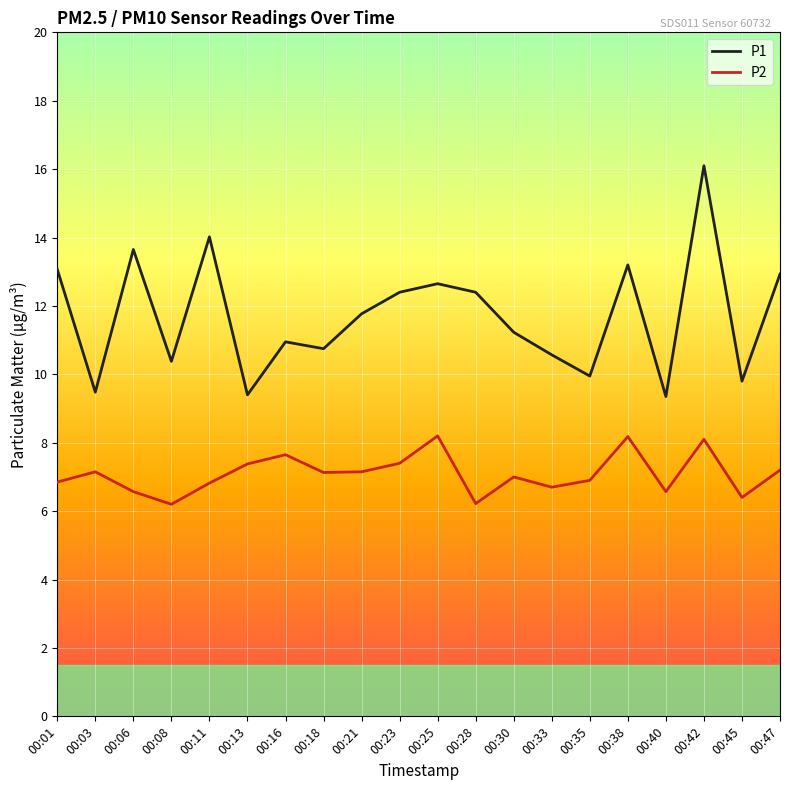

Which label corresponds to the largest value in the chart?

00:42